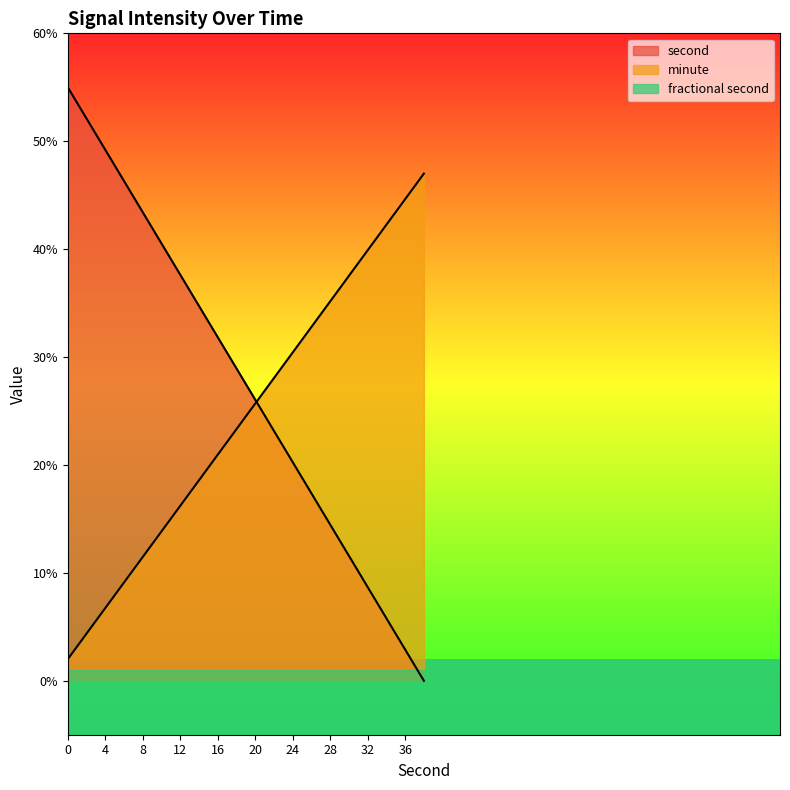

Which series has the widest spread of values?

second